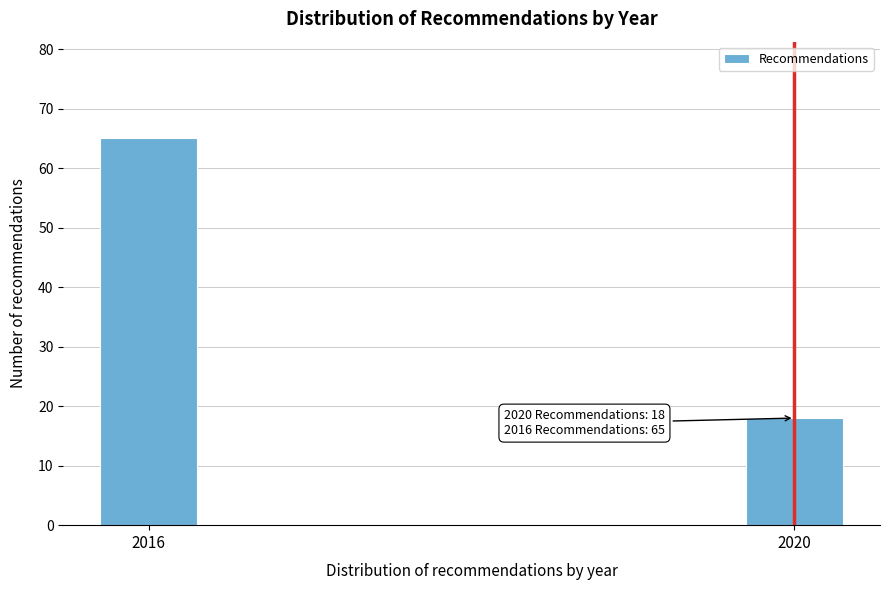

Reading left to right, transcribe all the data shown in this chart.

2016=65	2020=18